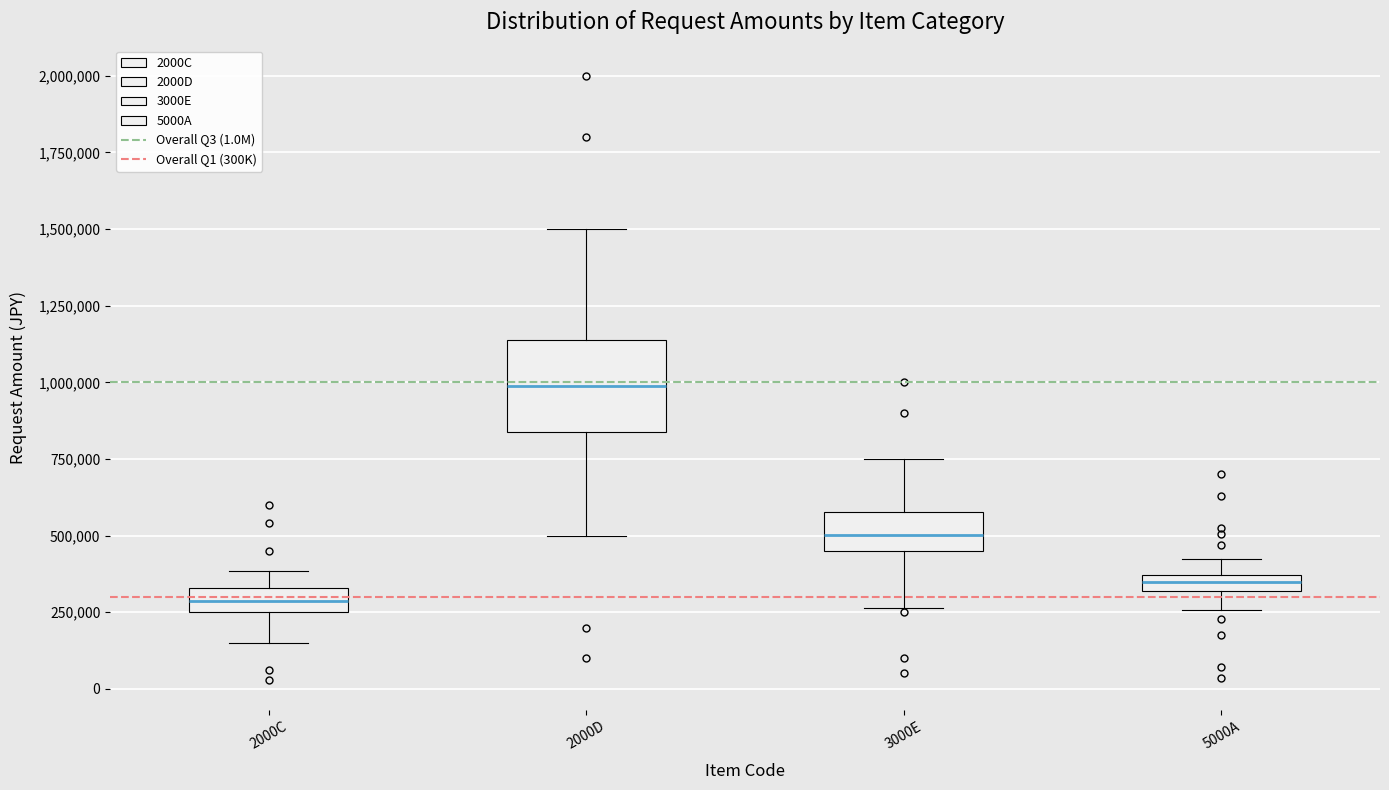

Comparing the boxes themselves (not the whiskers), which one is the tallest?

2000D